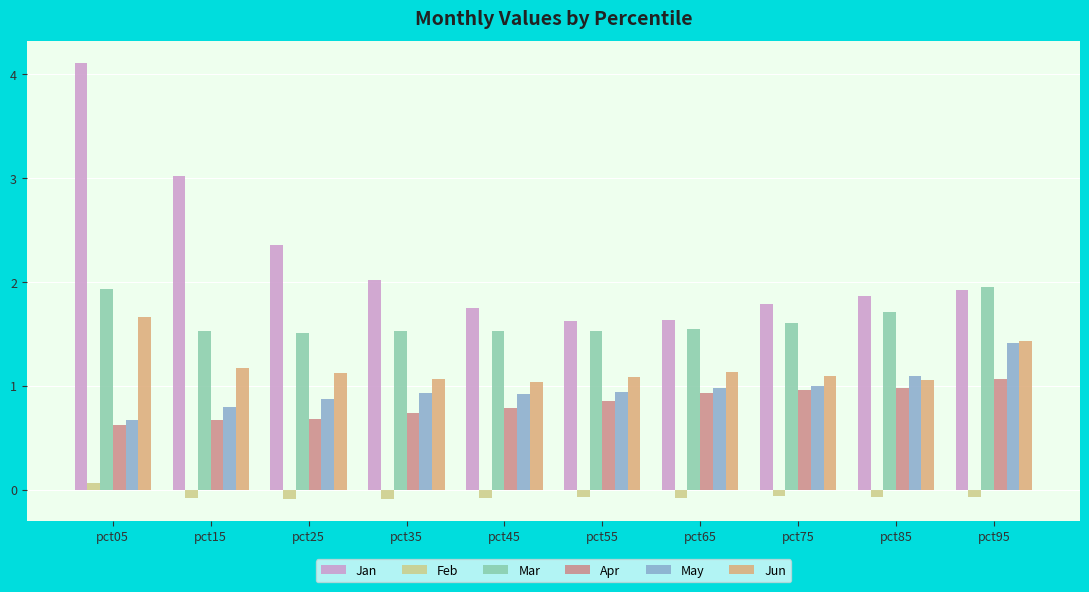

Count the number of categories in the chart.

10